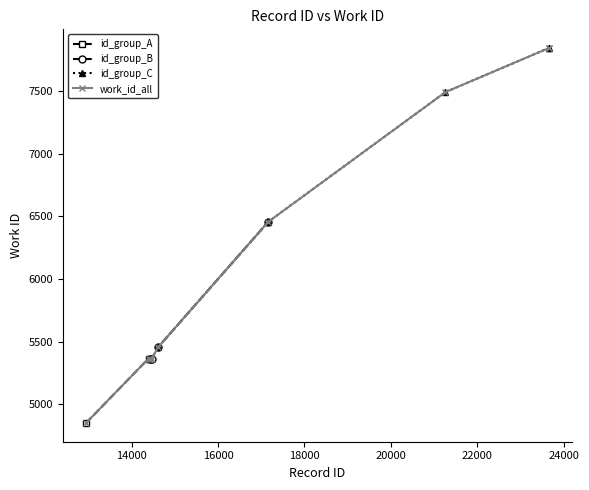

Reading left to right, what are all the values shown in this chart?

12946=4852	14392=5366	14425=5366	14465=5366	14620=5459	17162=6456	21261=7490	23651=7841	23661=7841